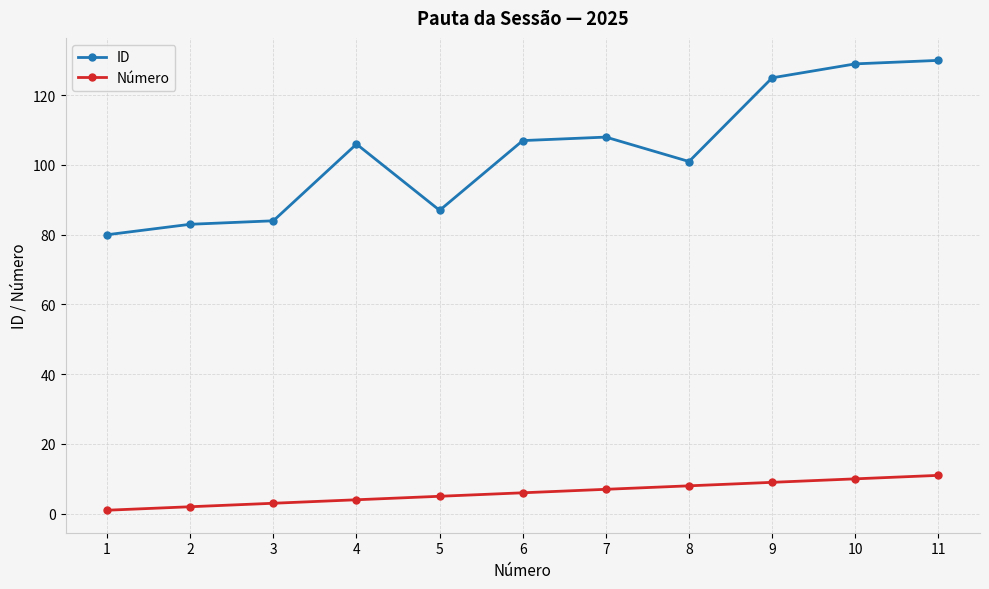

True or false: ID and Número intersect in this chart.

False